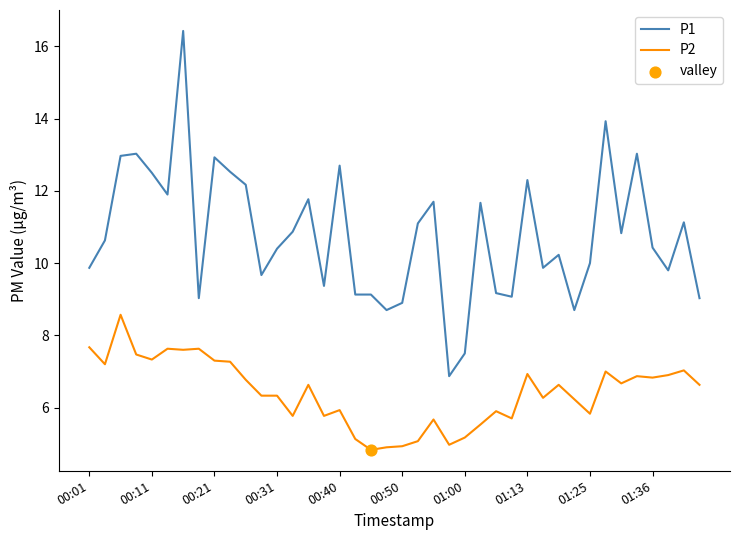

Rank the series by their average value, from highest to lowest.

P1, P2